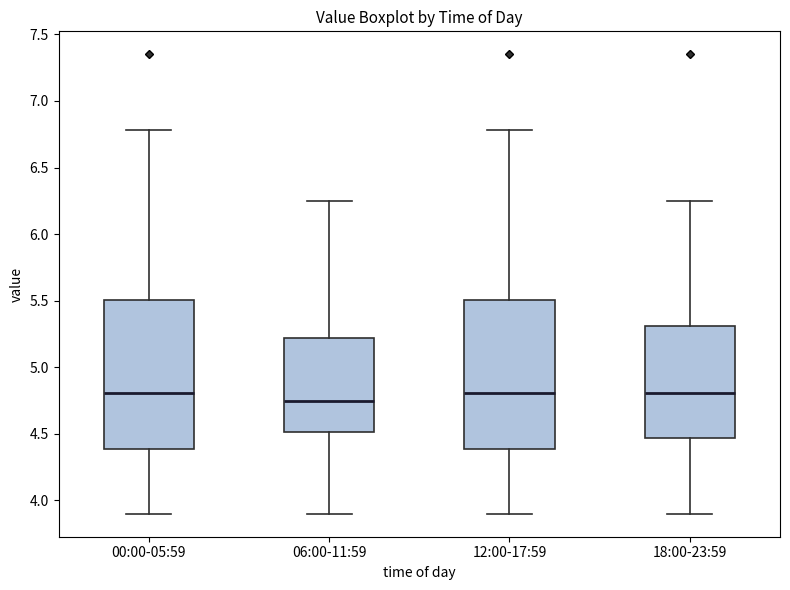

Where is the upper edge of the box for 12:00-17:59 on the y-axis? The values are not printed on the chart, so give them approximately, as read against the axis.

5.50